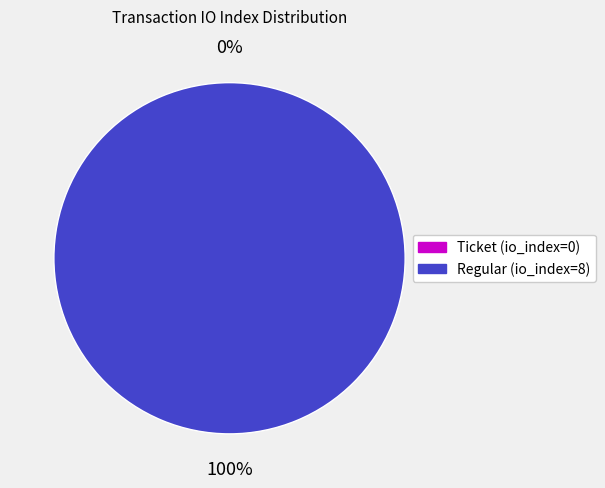

Is it true that Ticket (io_index=0) is 14% of the pie?

False